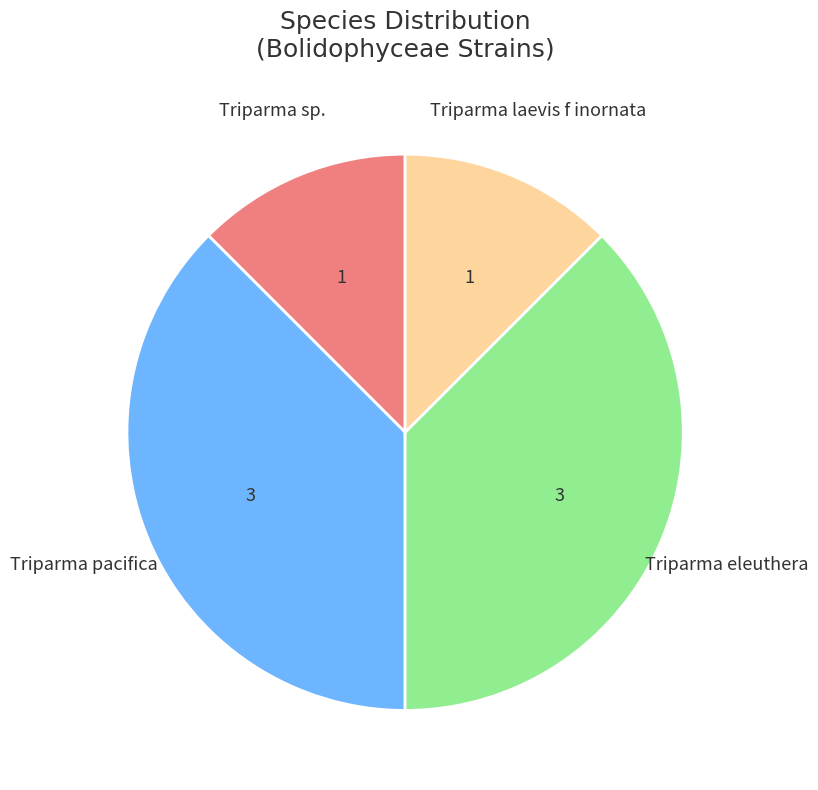

Is there a majority slice in this chart?

No